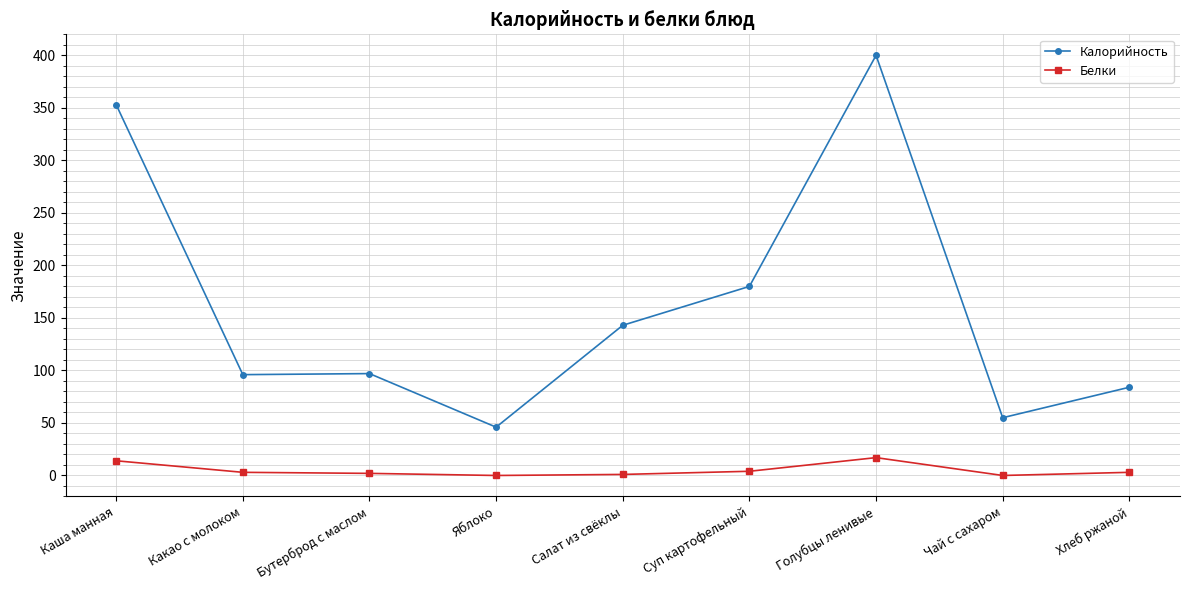

What is the spread (max minus min) of values at Чай с сахаром?

55